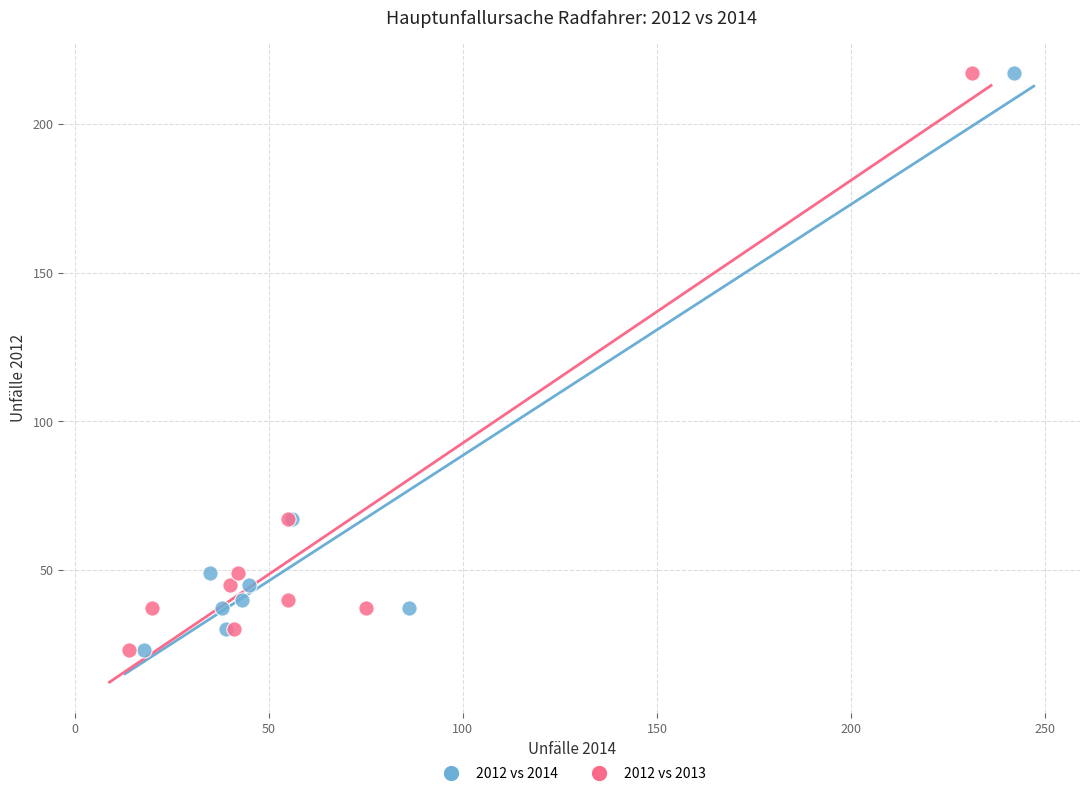

What are all the series names shown in the legend?

2012 vs 2014, 2012 vs 2013